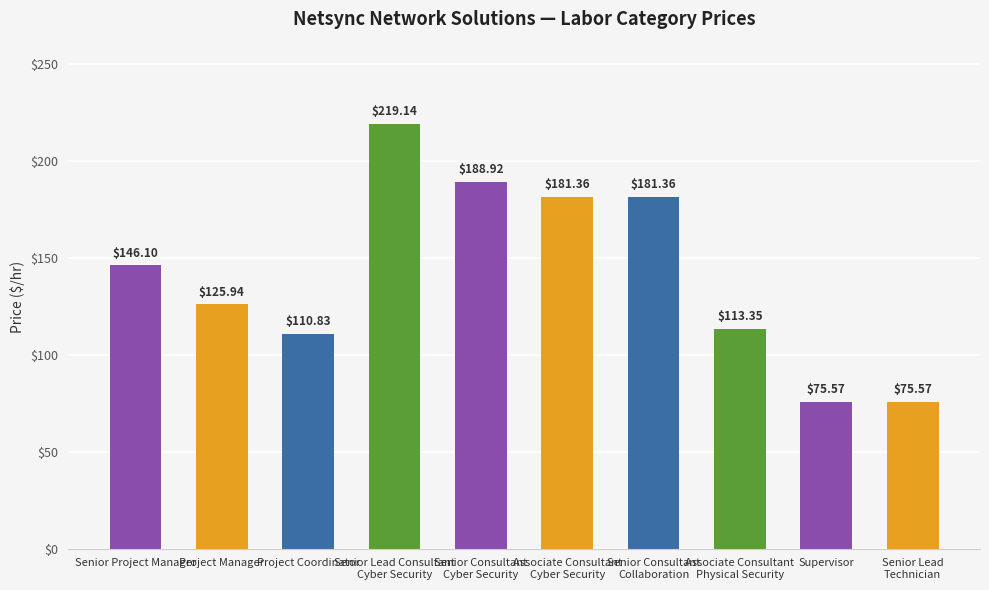

Approximately how many times larger is the value at Senior Consultant
Cyber Security compared to Senior Consultant
Collaboration?

1.0